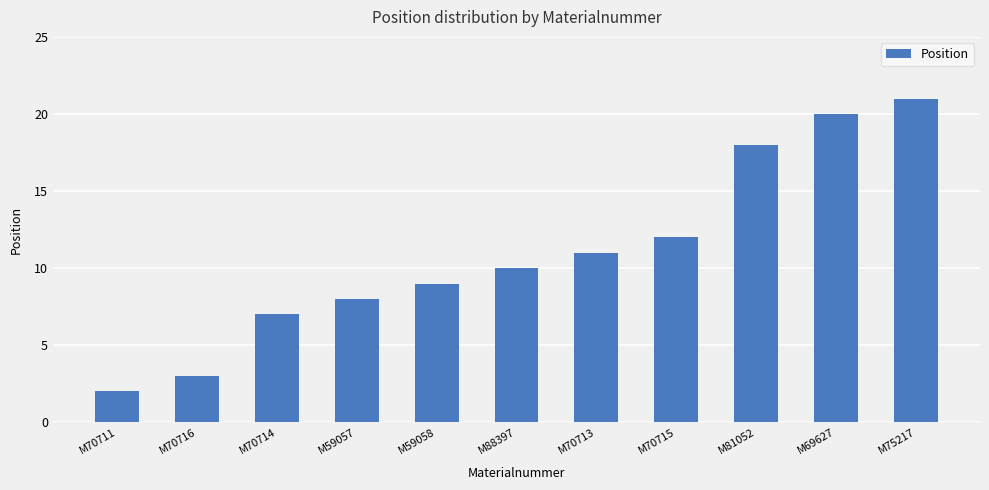

Approximately how many times larger is the value at M88397 compared to M70714?

1.4